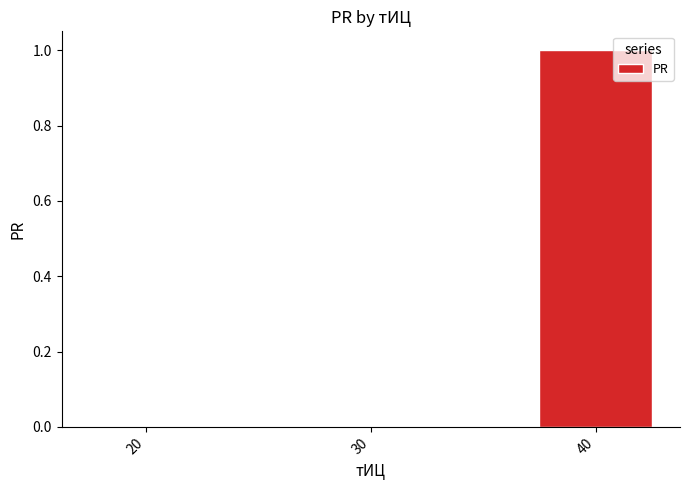

Reading left to right, what are all the values shown in this chart?

20=0	30=0	40=1